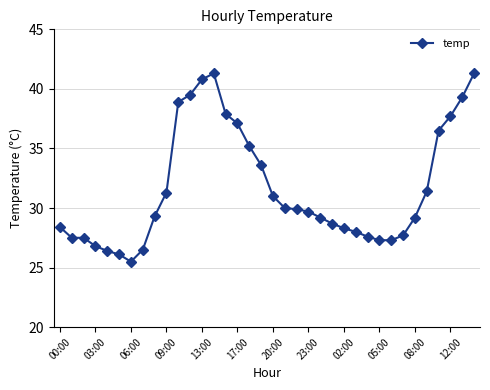

What is the maximum value shown in the chart?

41.3